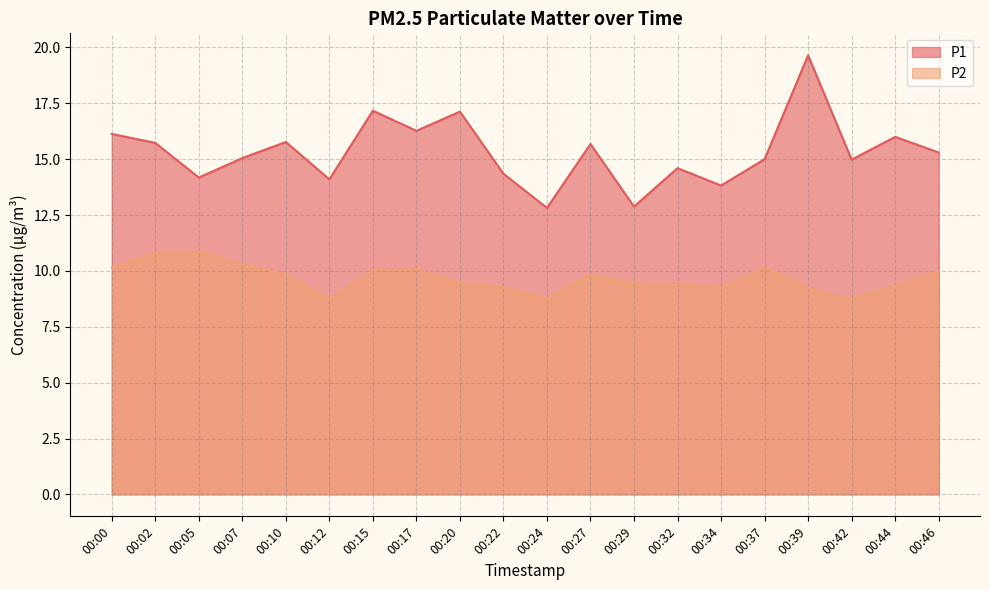

List the labels in order of P1 value, smallest first.

00:24, 00:29, 00:34, 00:12, 00:05, 00:22, 00:32, 00:42, 00:37, 00:07, 00:46, 00:27, 00:02, 00:10, 00:44, 00:00, 00:17, 00:20, 00:15, 00:39